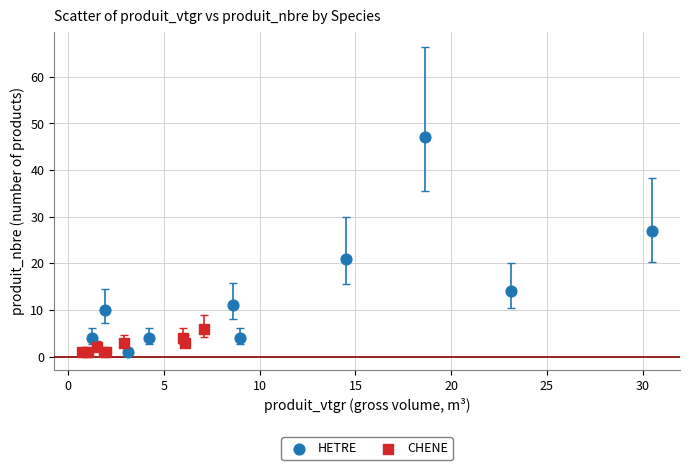

Which series reaches the maximum Y coordinate?

HETRE